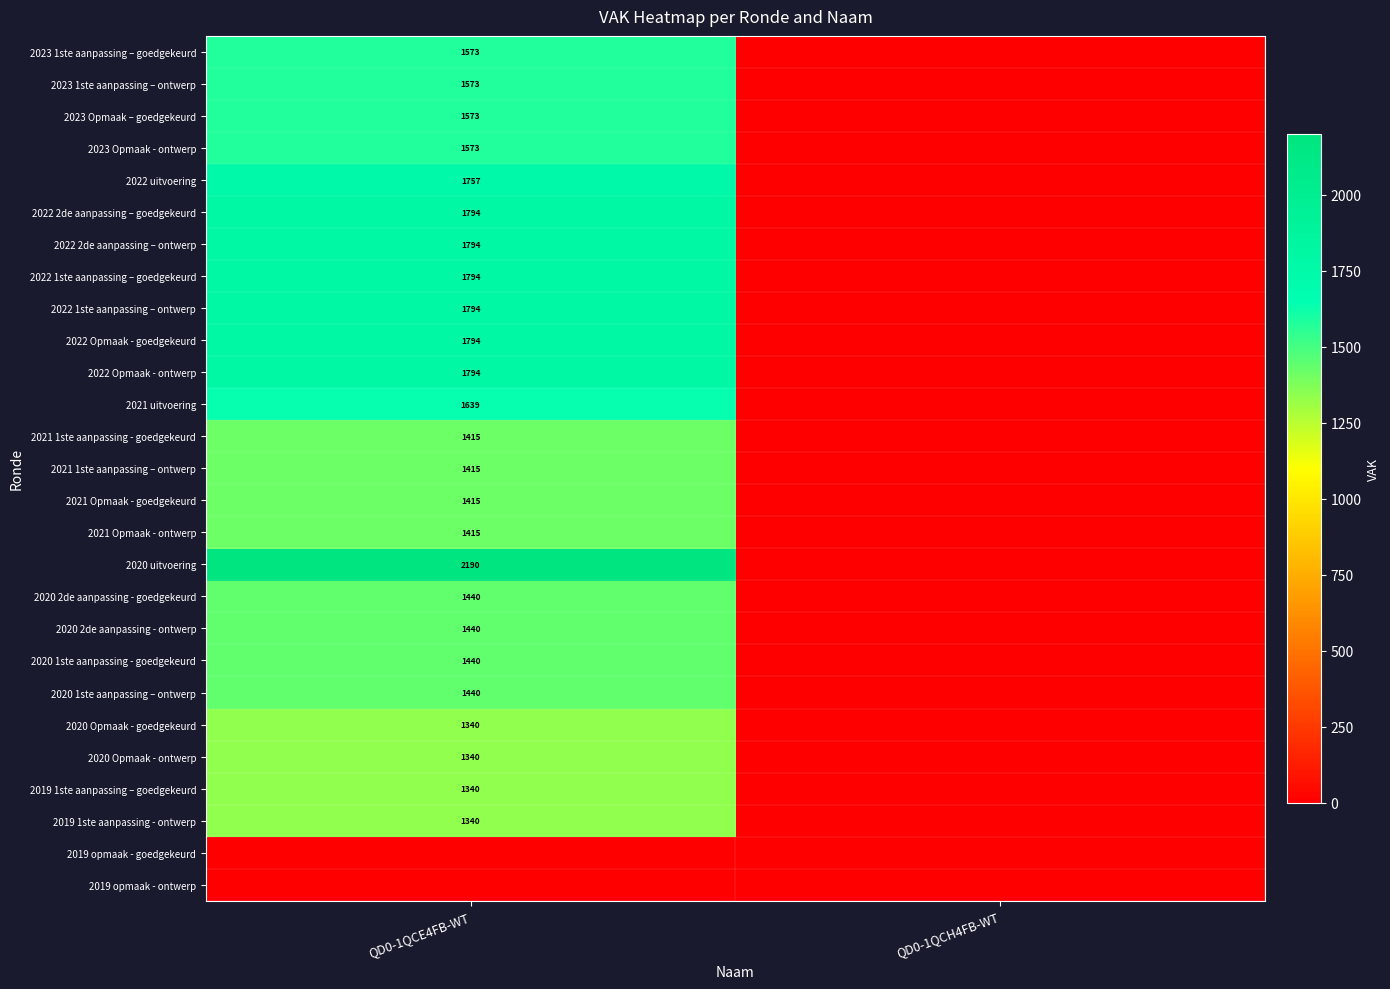

True or false: 2020 1ste aanpassing – ontwerp has a value of 1440 at QD0-1QCE4FB-WT.

True